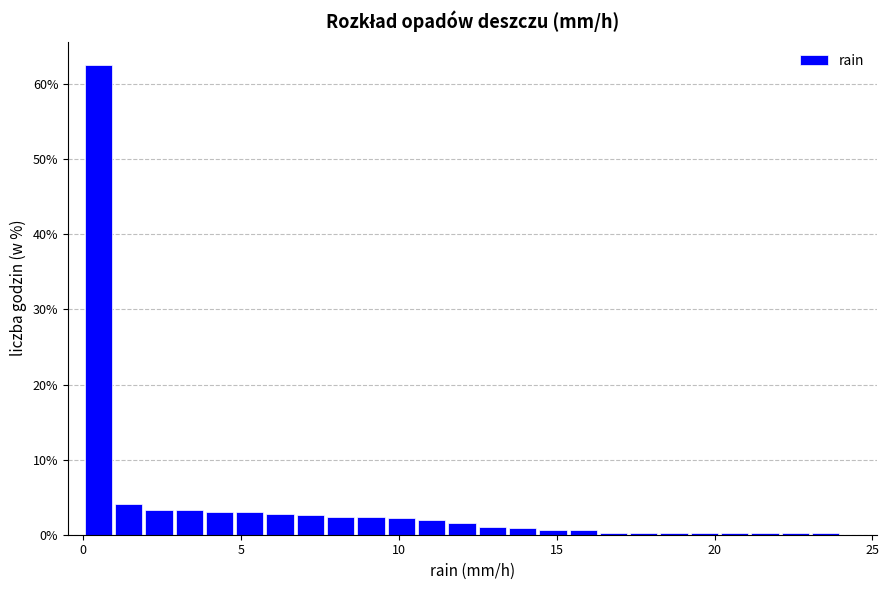

Around what value on the x-axis is the tallest bar? Give the approximate position of its centre, as read against the axis.

0.5